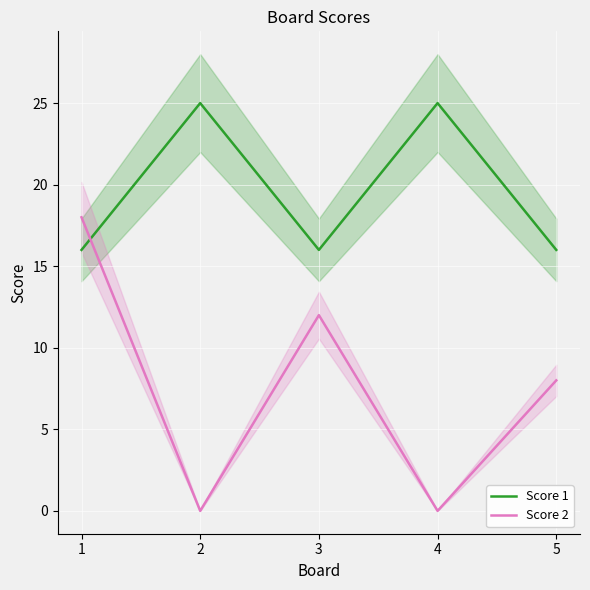

At which label is Score 2 closest to 9?

5